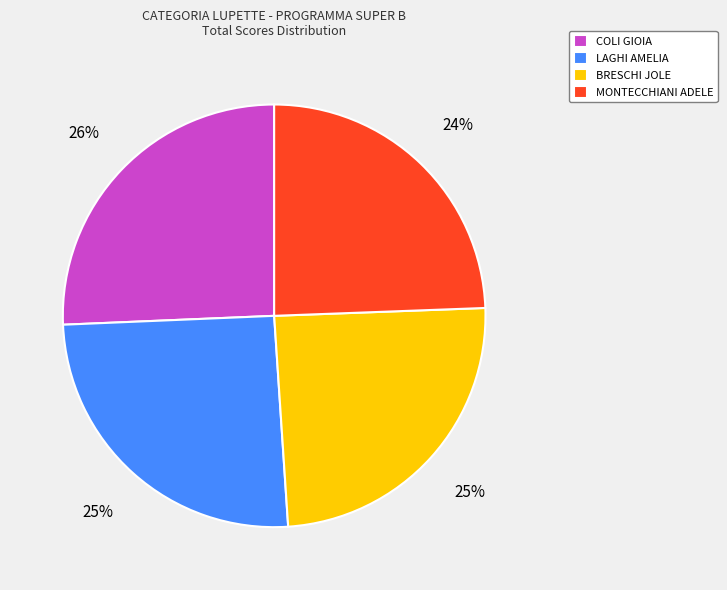

Does BRESCHI JOLE account for over 50% of the chart?

No